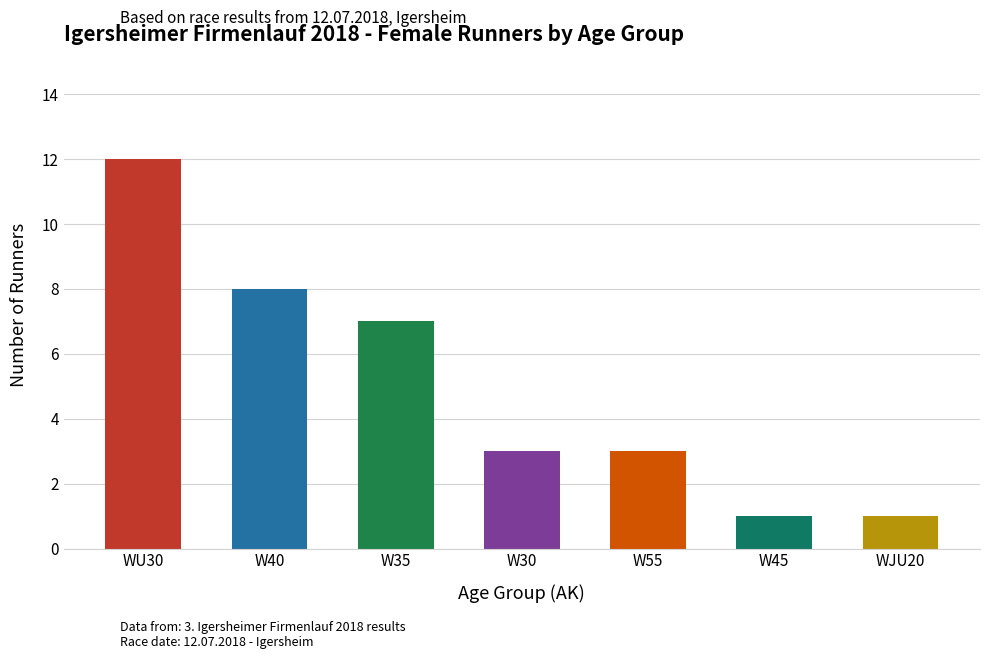

Reading left to right, list all the values displayed in this chart.

12	8	7	3	3	1	1